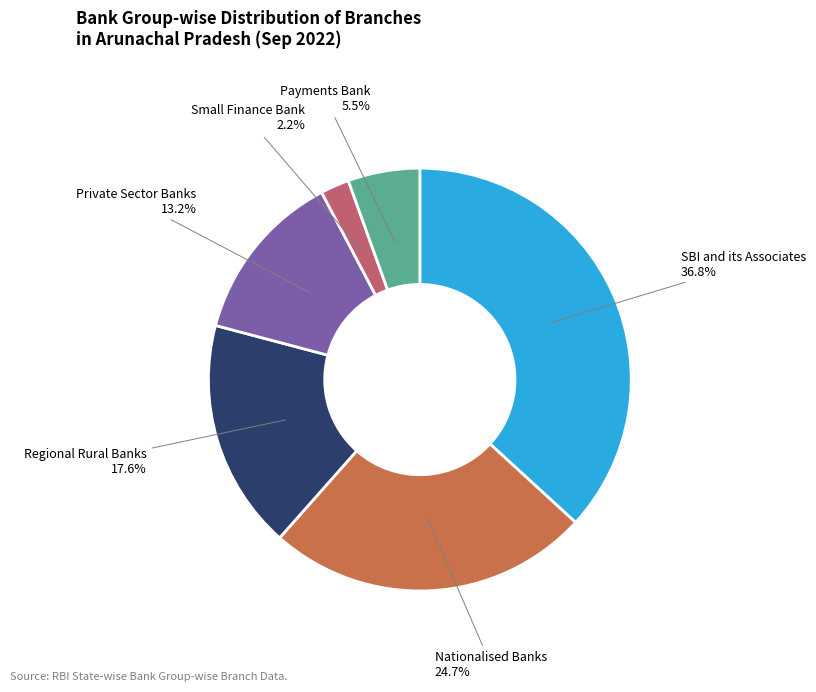

Is it true that Nationalised Banks is 14% of the pie?

False